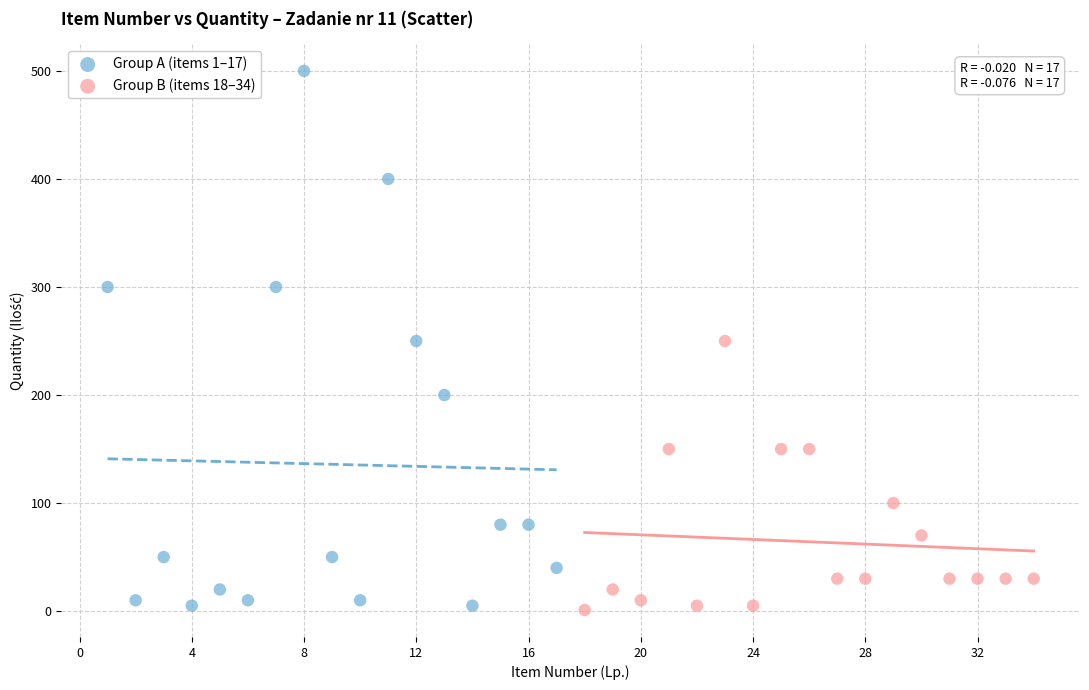

Which series has the largest Y range (max minus min)?

Group A (items 1–17)